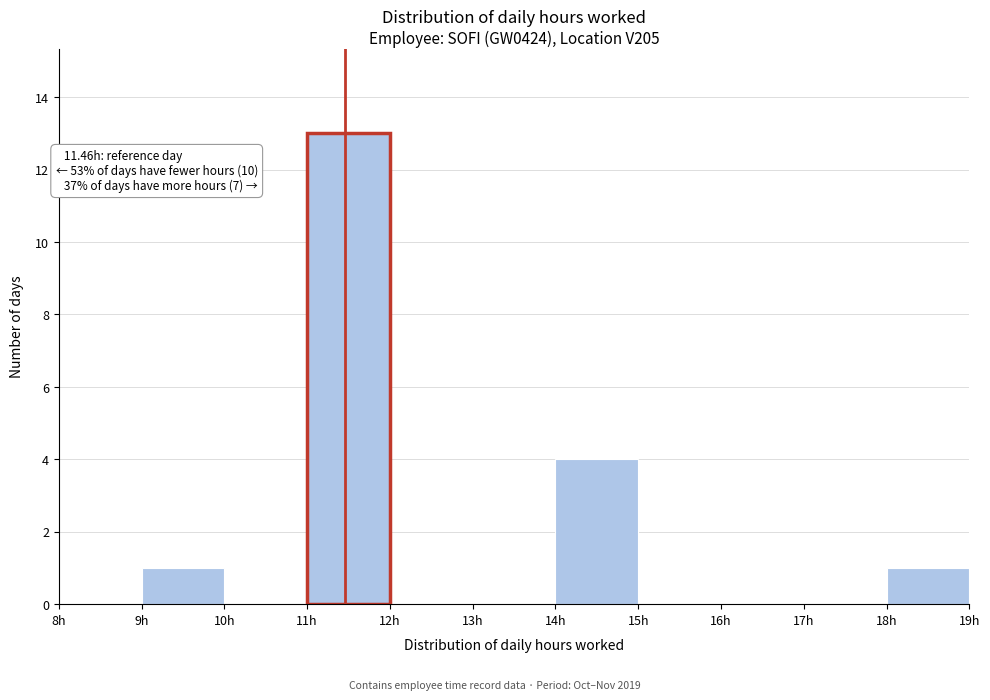

Which range on the x-axis has the tallest bar?

11 to 12